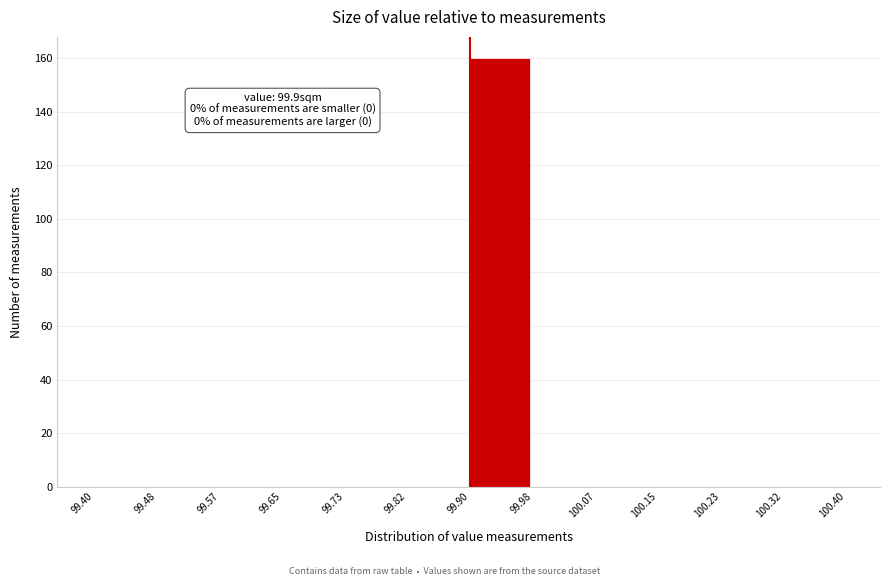

Over which range of the x-axis is the bar tallest?

99.90 to 99.98